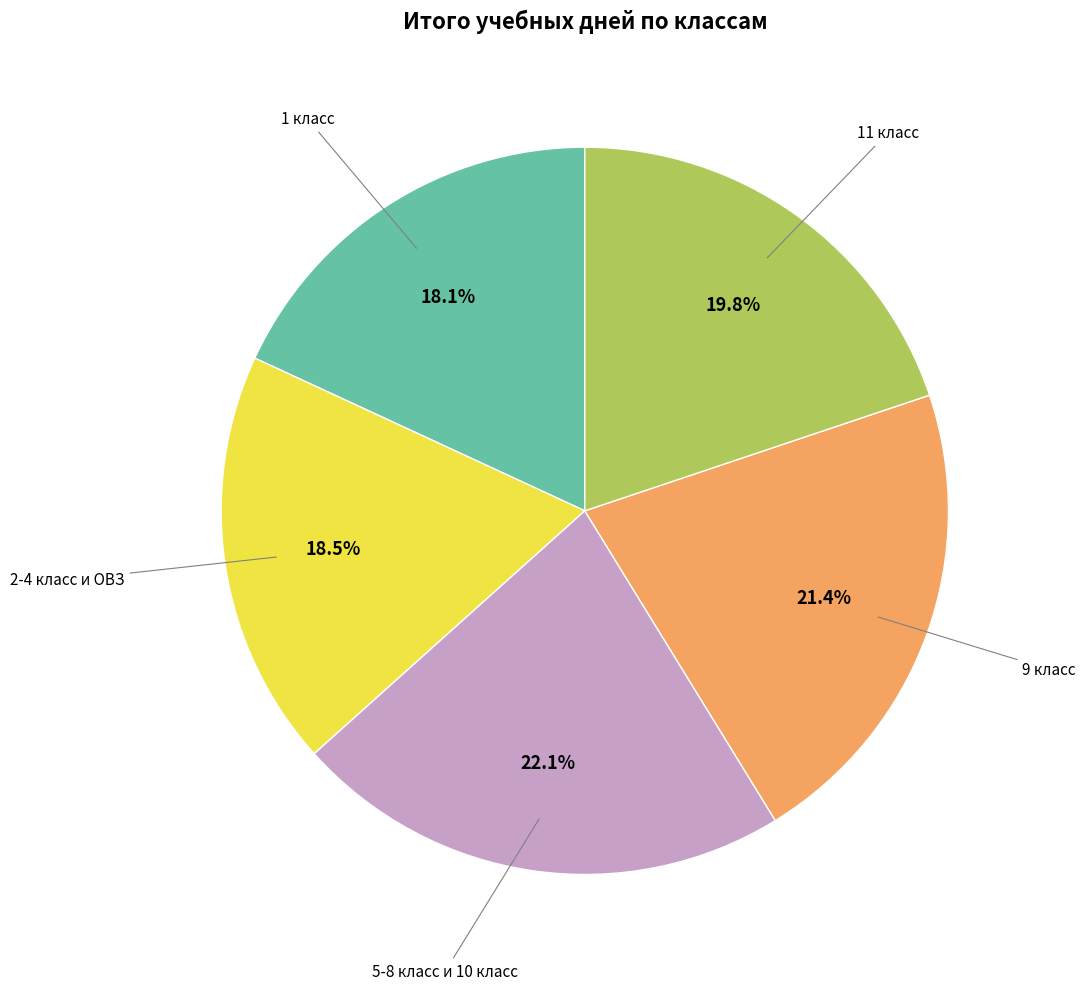

Does any single category account for the majority?

No